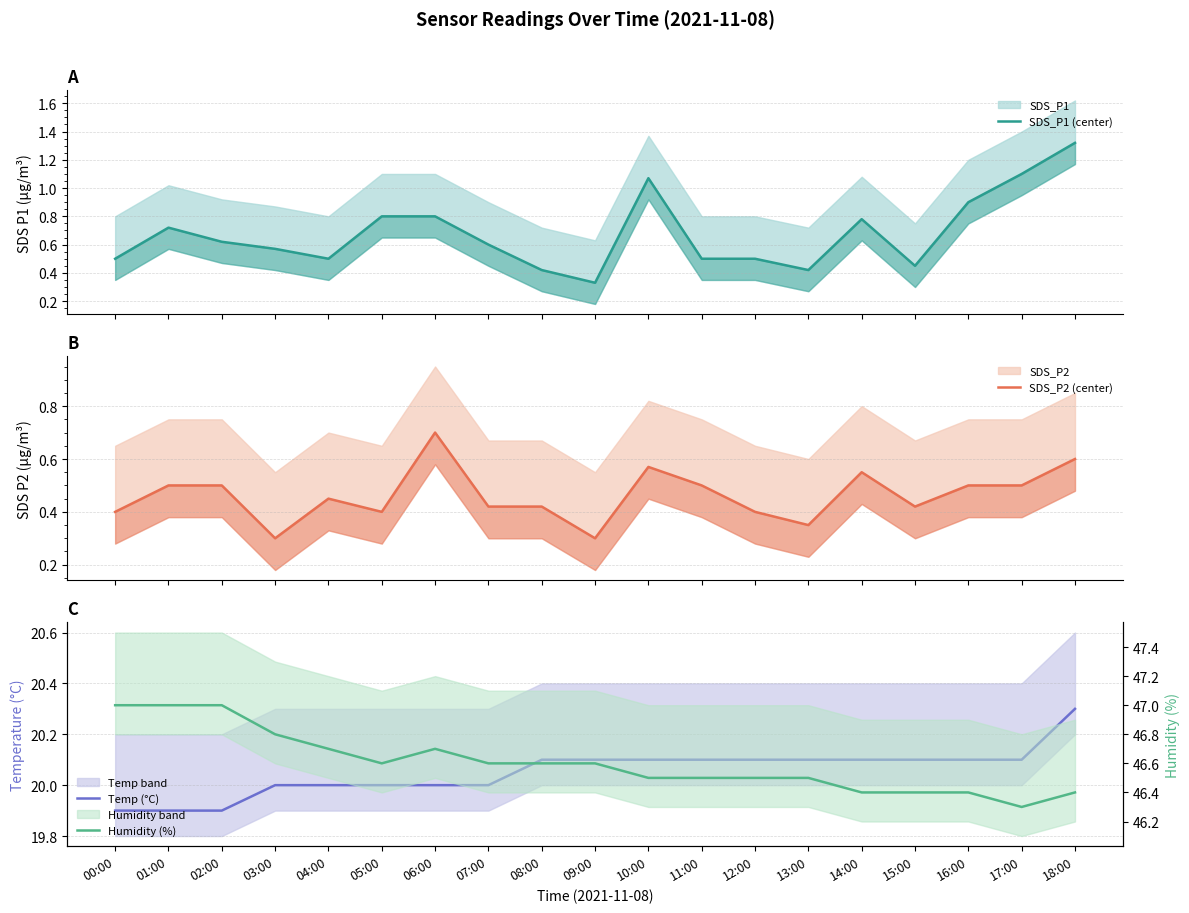

Which series has the largest total across all categories?

Humidity (%)